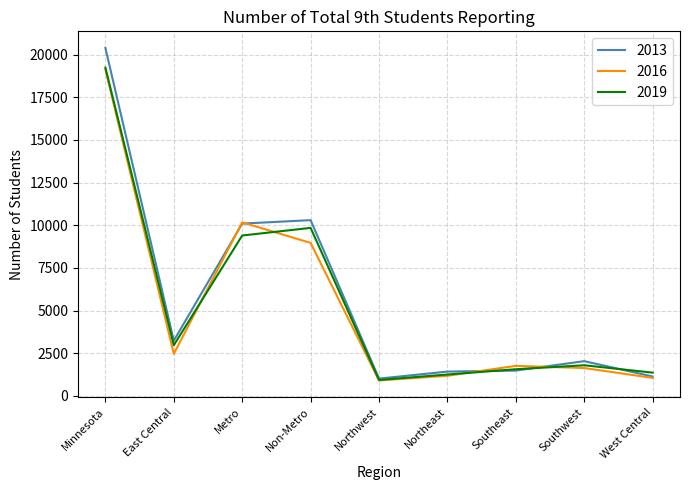

In 2019, how many points are higher than both neighbors (excluding endpoints)?

2